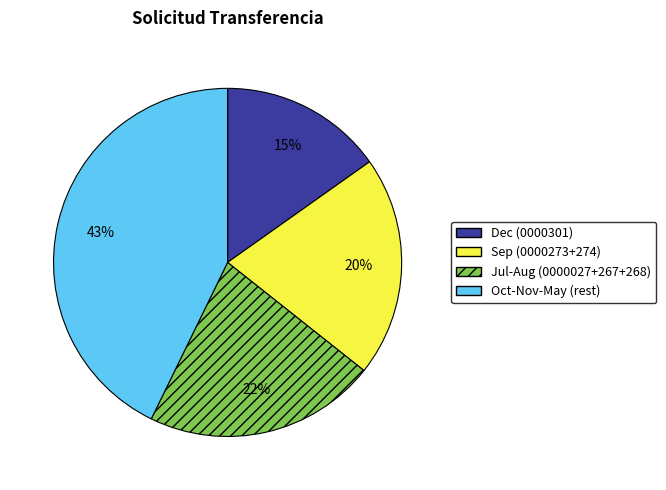

To the nearest percent, what is the difference between the largest and smallest slice percentages?

28%